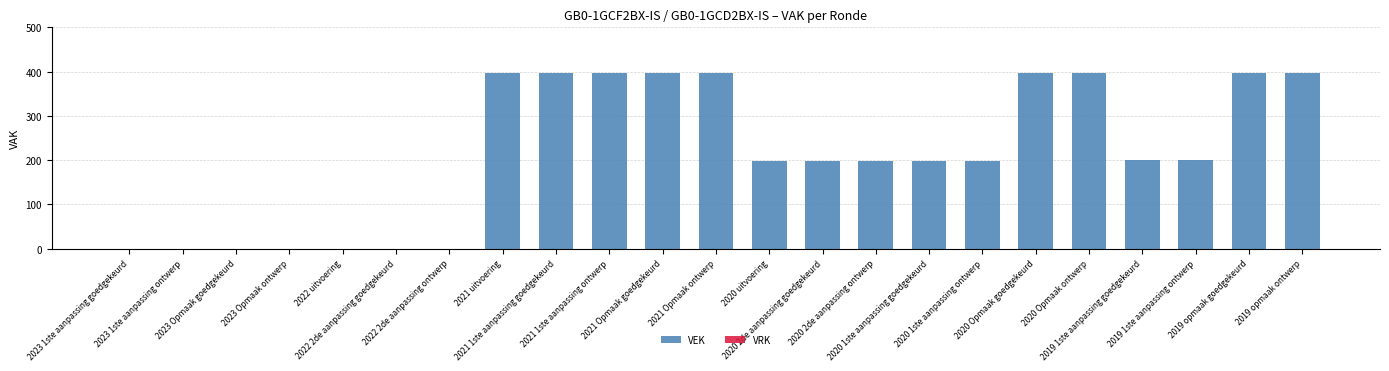

What is the maximum value shown in the chart?

398